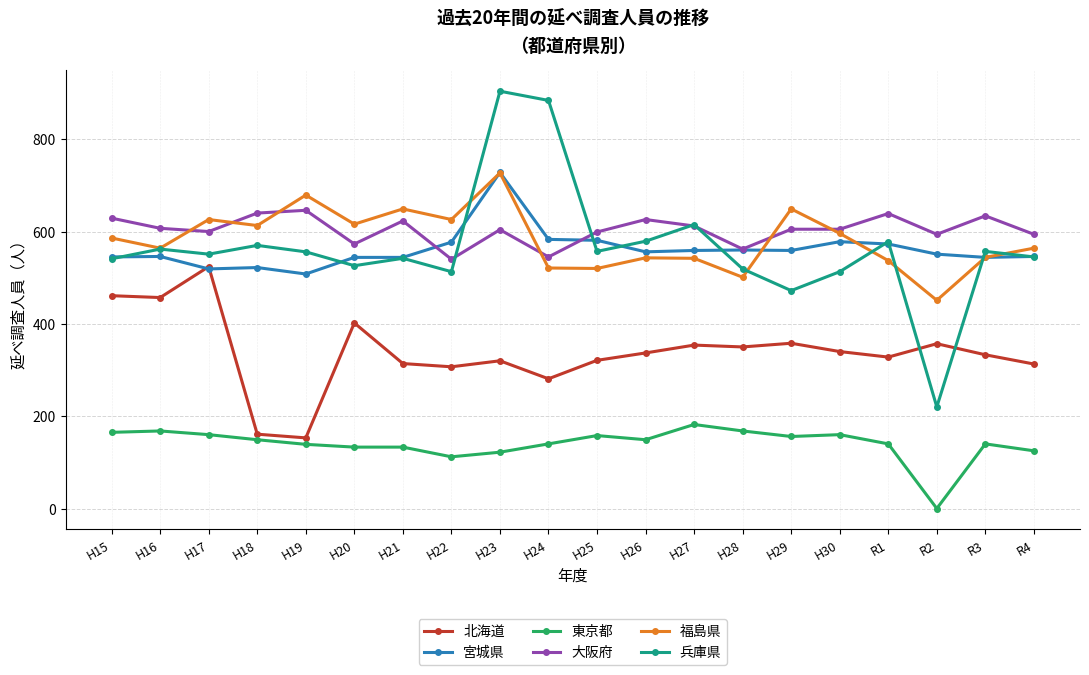

What is the sum of the 大阪府 values at H16 and R3?

1241